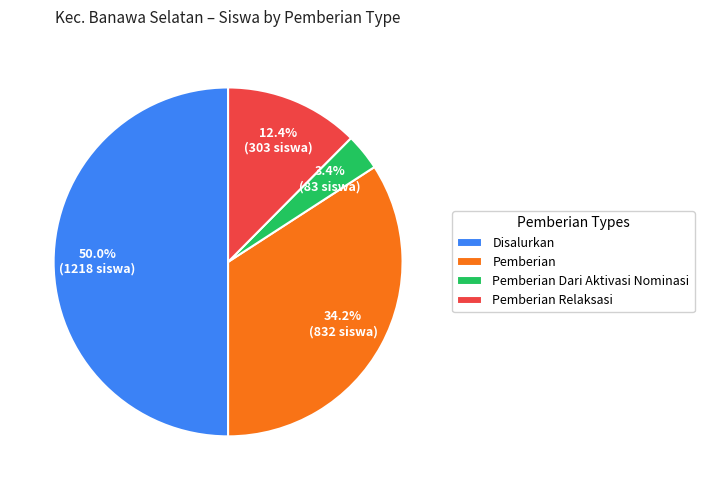

What percentage do Pemberian Relaksasi and Pemberian together represent?

46.6%